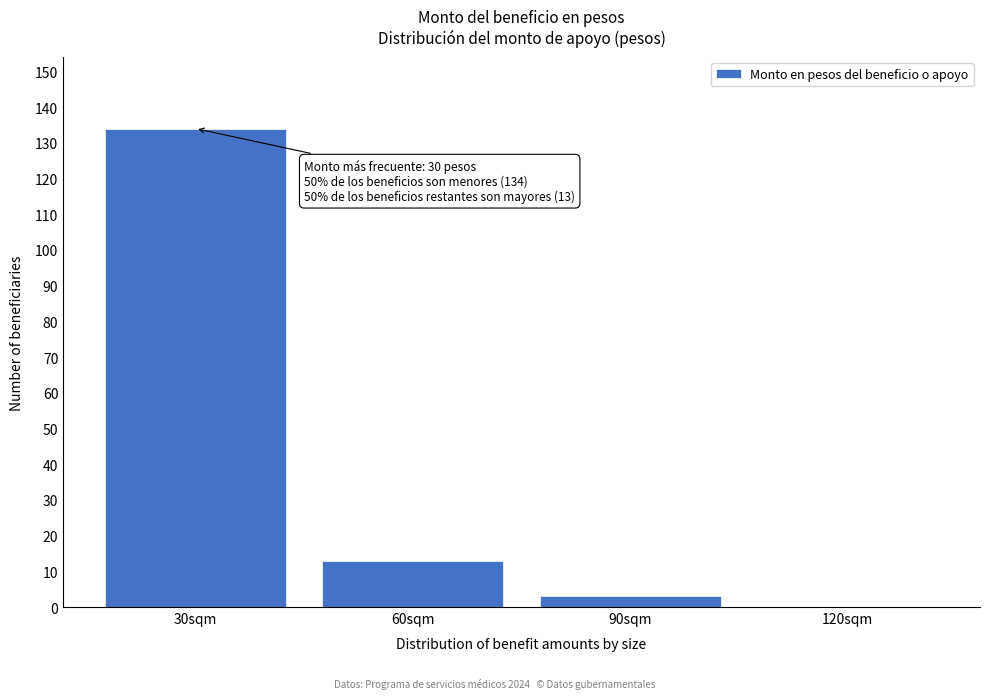

Reading left to right, what are all the values shown in this chart?

30sqm=134	60sqm=13	90sqm=3	120sqm=0